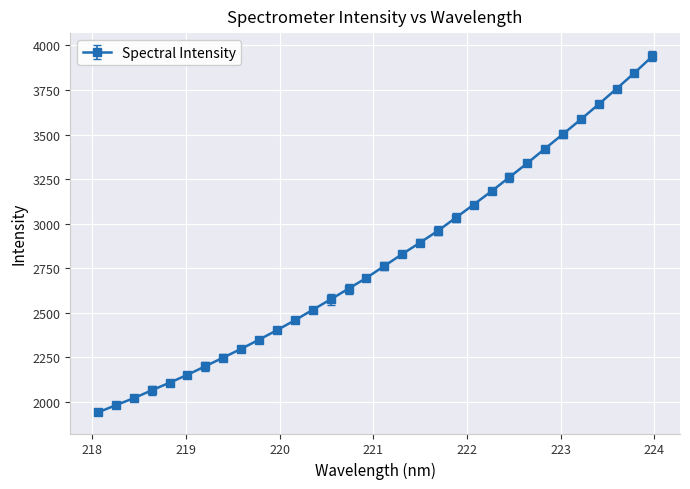

What is the average value?

2804.0